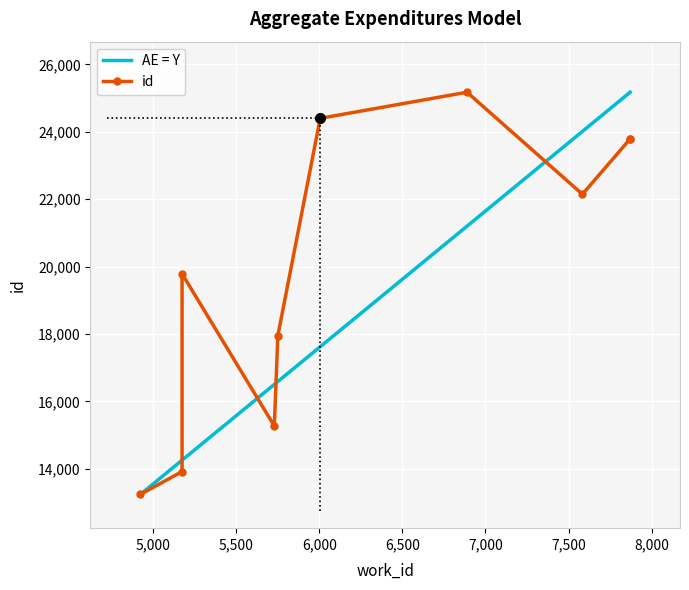

What is the value of the AE = Y point at the 1st from the left?

13241.0